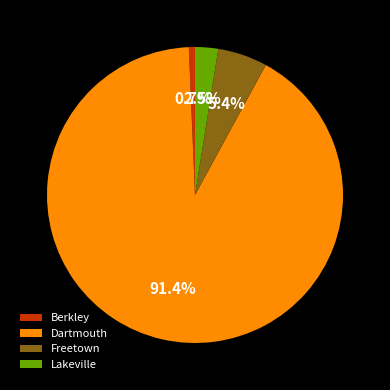

To the nearest percent, what is the difference between the Lakeville and Berkley slice percentages?

2%